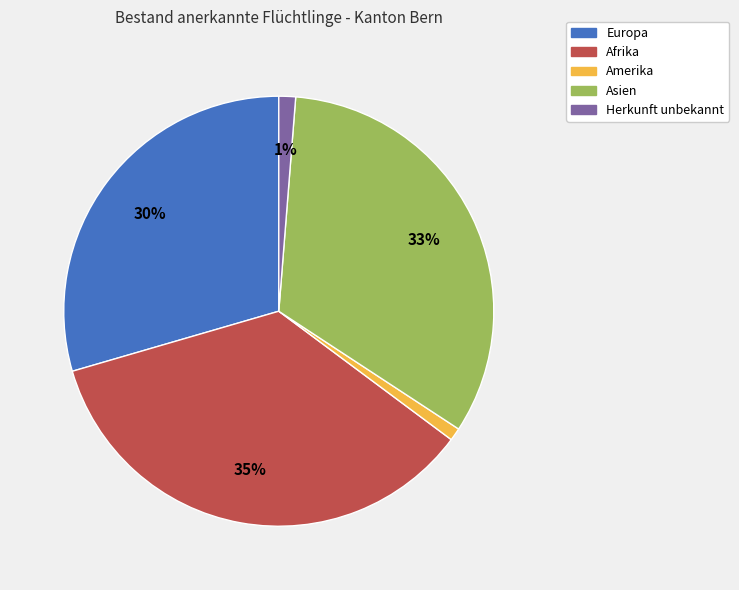

To the nearest percent, what is the difference between the largest and smallest slice percentages?

34%